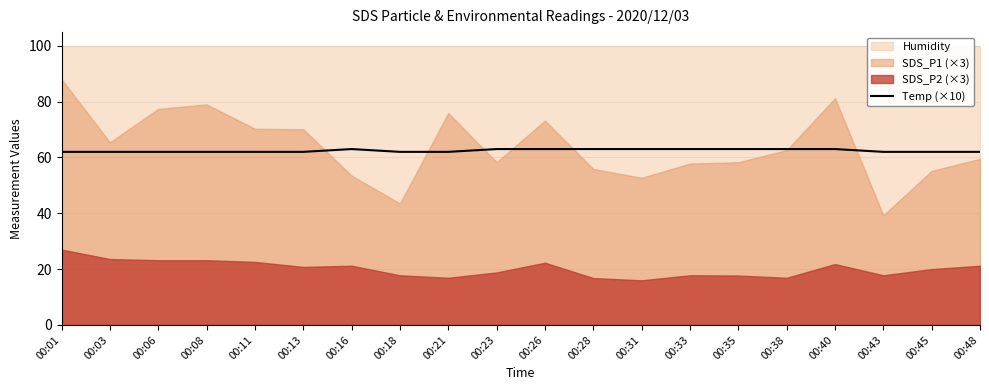

Is it true that the value at 00:18 is 83?

False